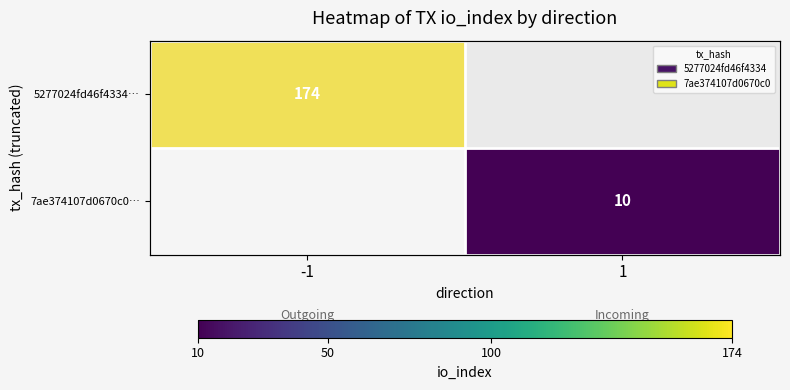

Is it true that 7ae374107d0670c0… equals 10.0 at 1?

True